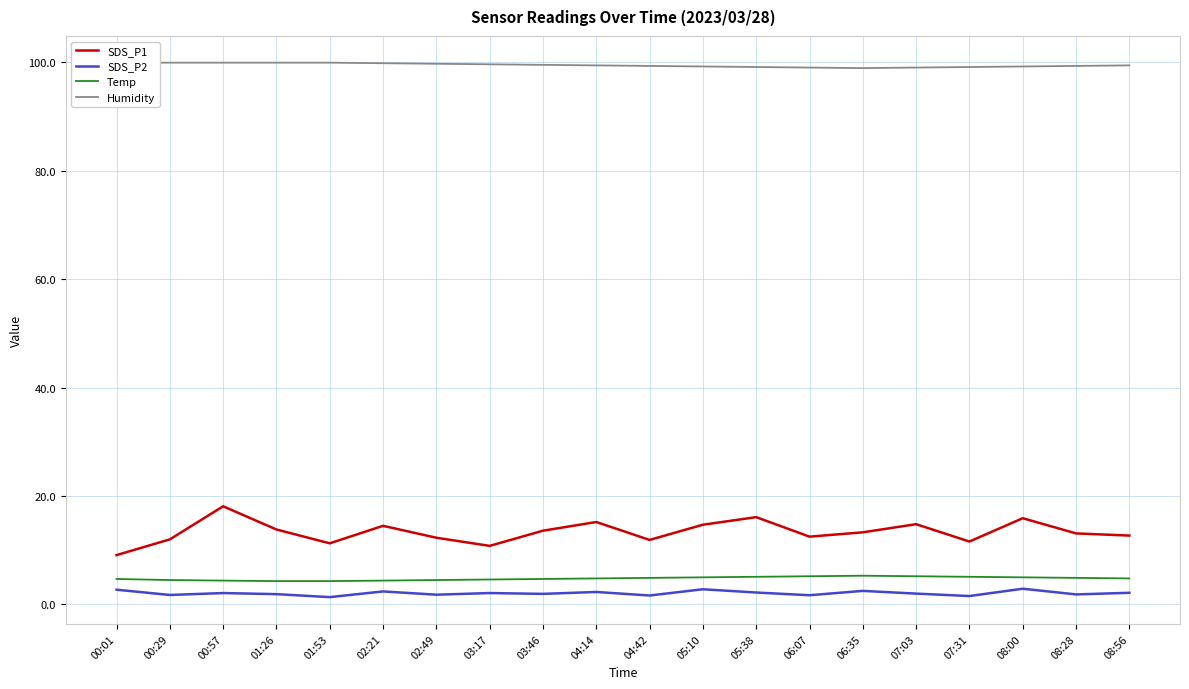

True or false: Temp and SDS_P1 intersect in this chart.

False